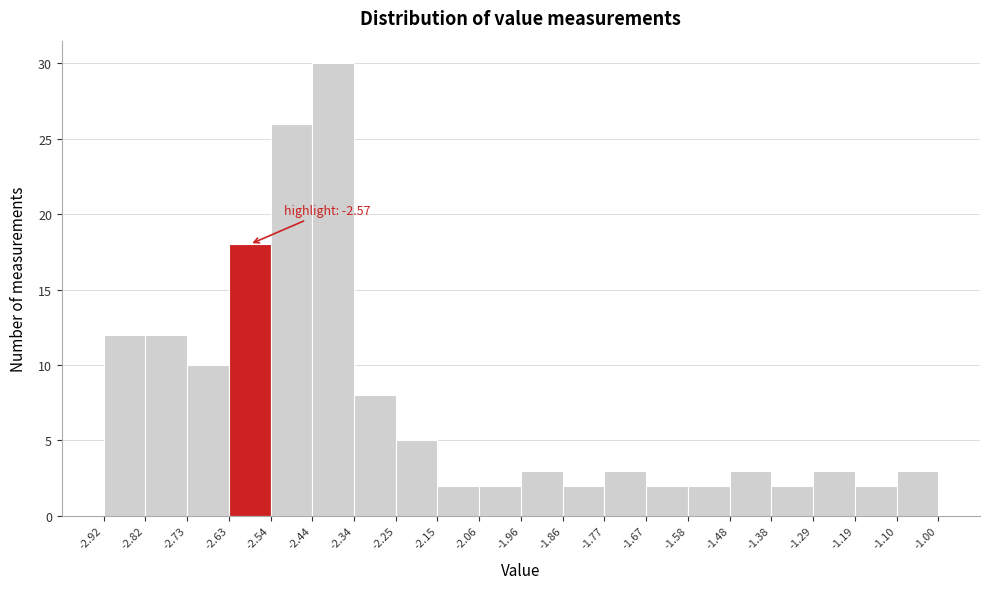

Which range on the x-axis has the tallest bar?

-2.44 to -2.34